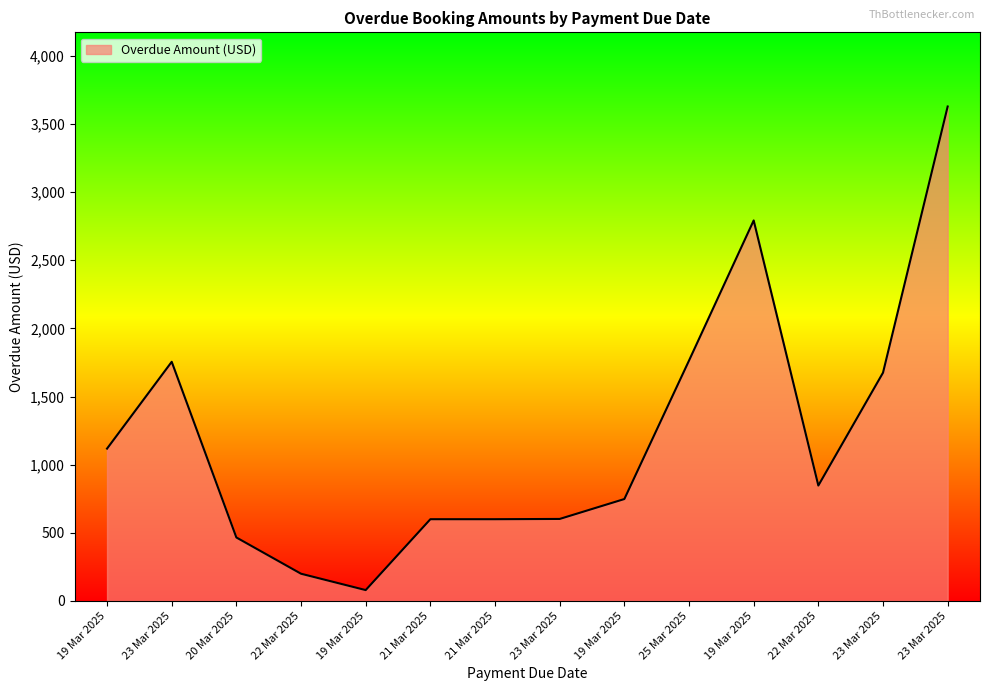

Is it true that the value at 23 Mar 2025 is 904?

False